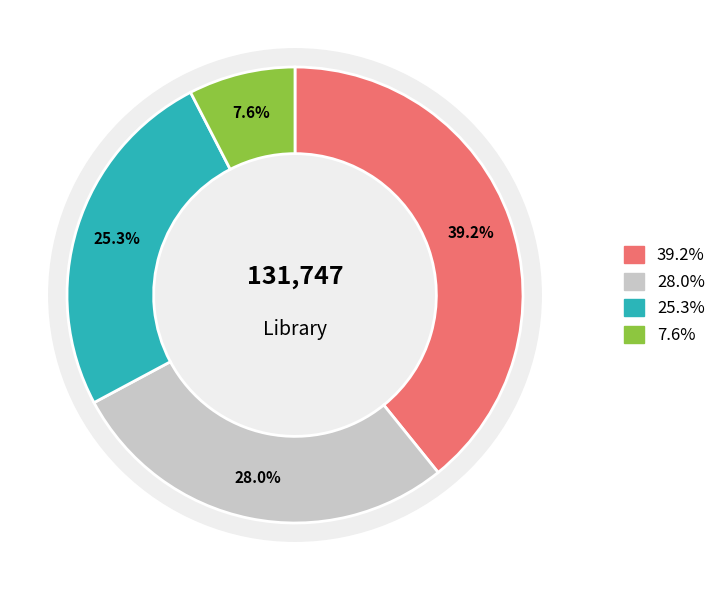

To the nearest percent, what is the difference between the Library Technician and Library Administrator slice percentages?

11%